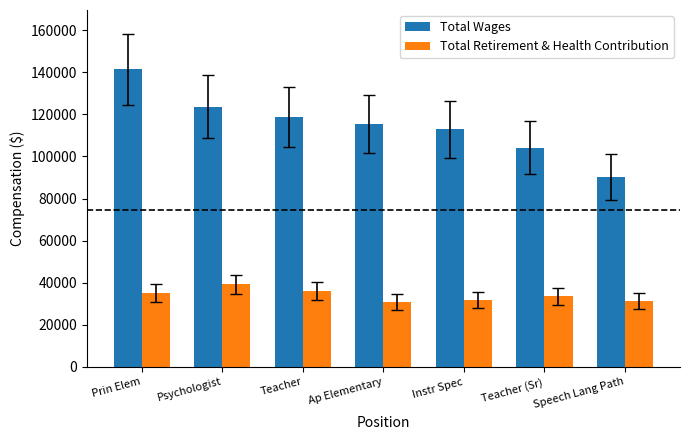

Is the value of Total Wages at Psychologist greater than the value of Total Retirement & Health Contribution at Ap Elementary?

Yes